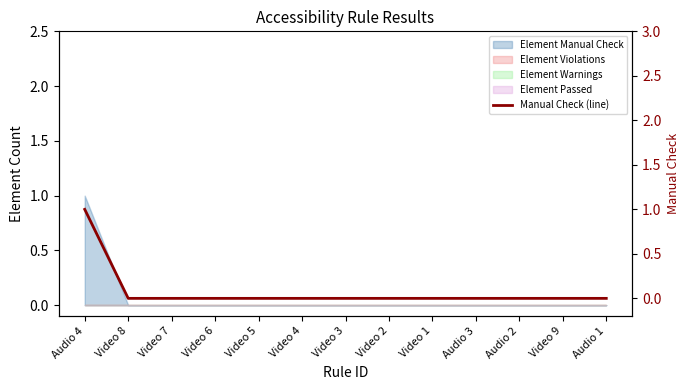

What is the label of the 5th point from the left?

Video 5